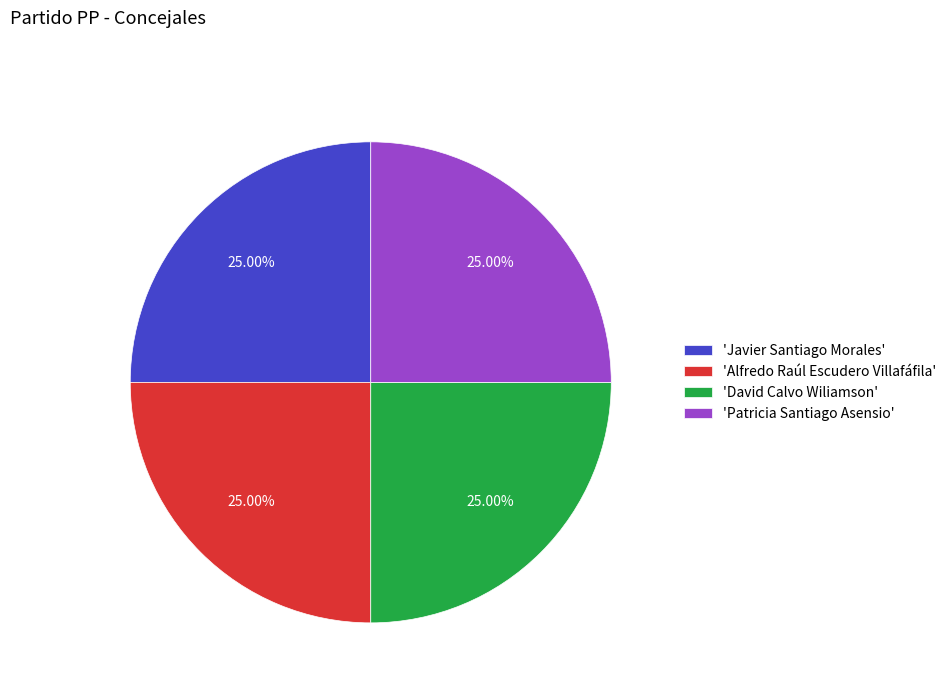

Does 'Patricia Santiago Asensio' account for over 50% of the chart?

No